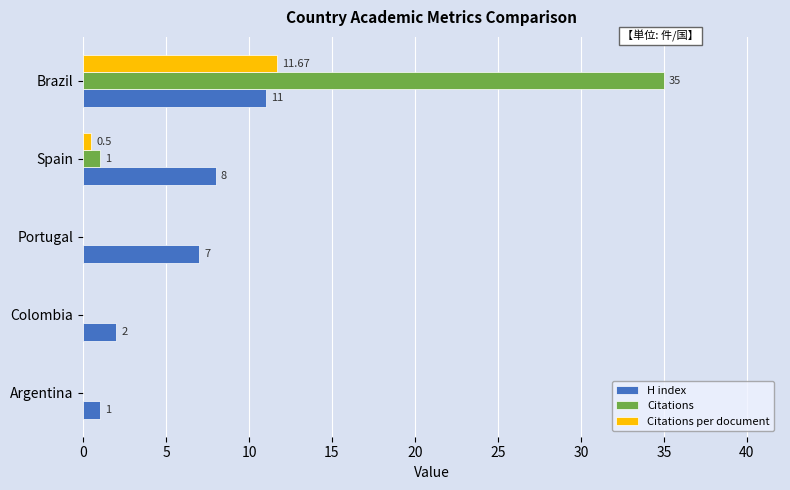

At which label is Citations closest to 17?

Spain